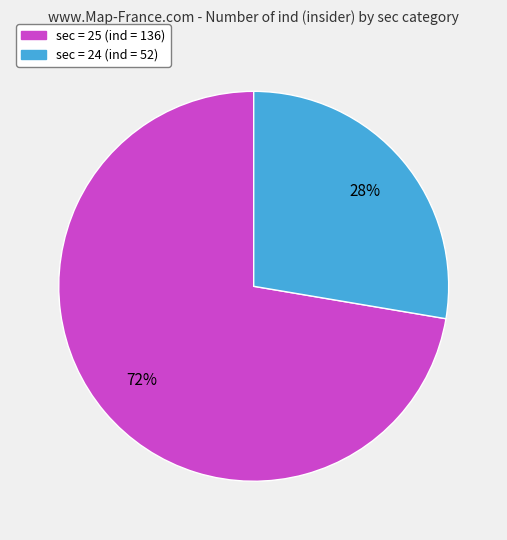

Is there a majority slice in this chart?

Yes